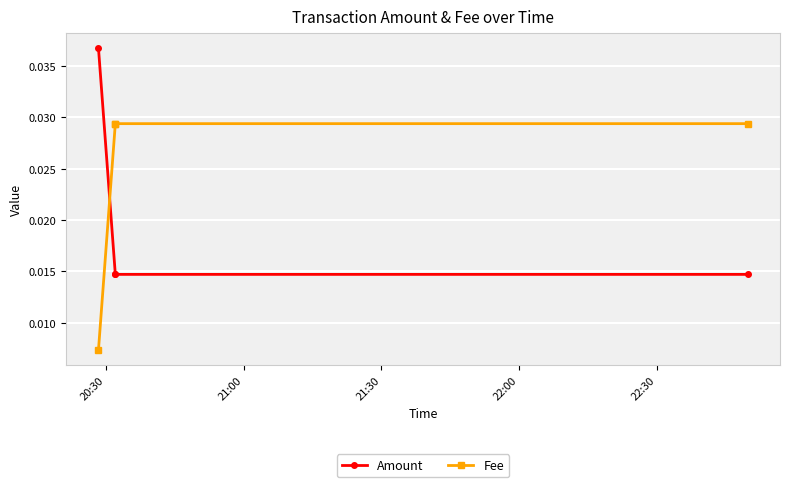

At which category is the sum across all series the highest?

20:30